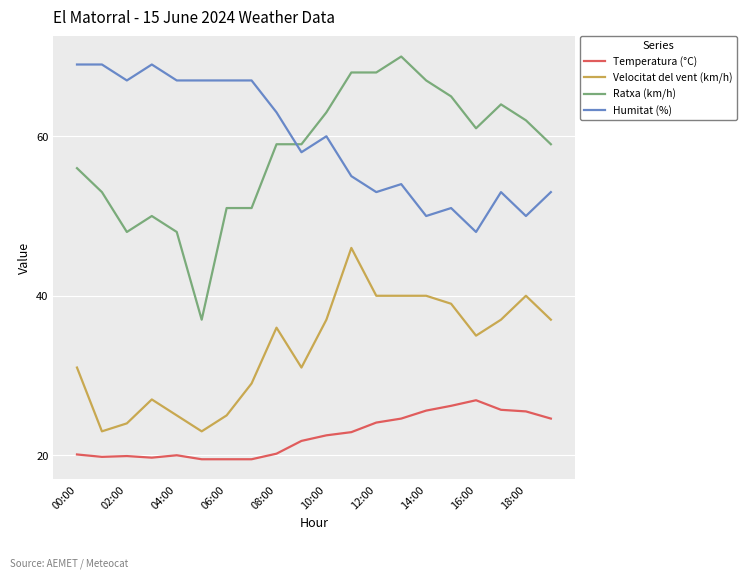

How many lines are shown in the chart?

4